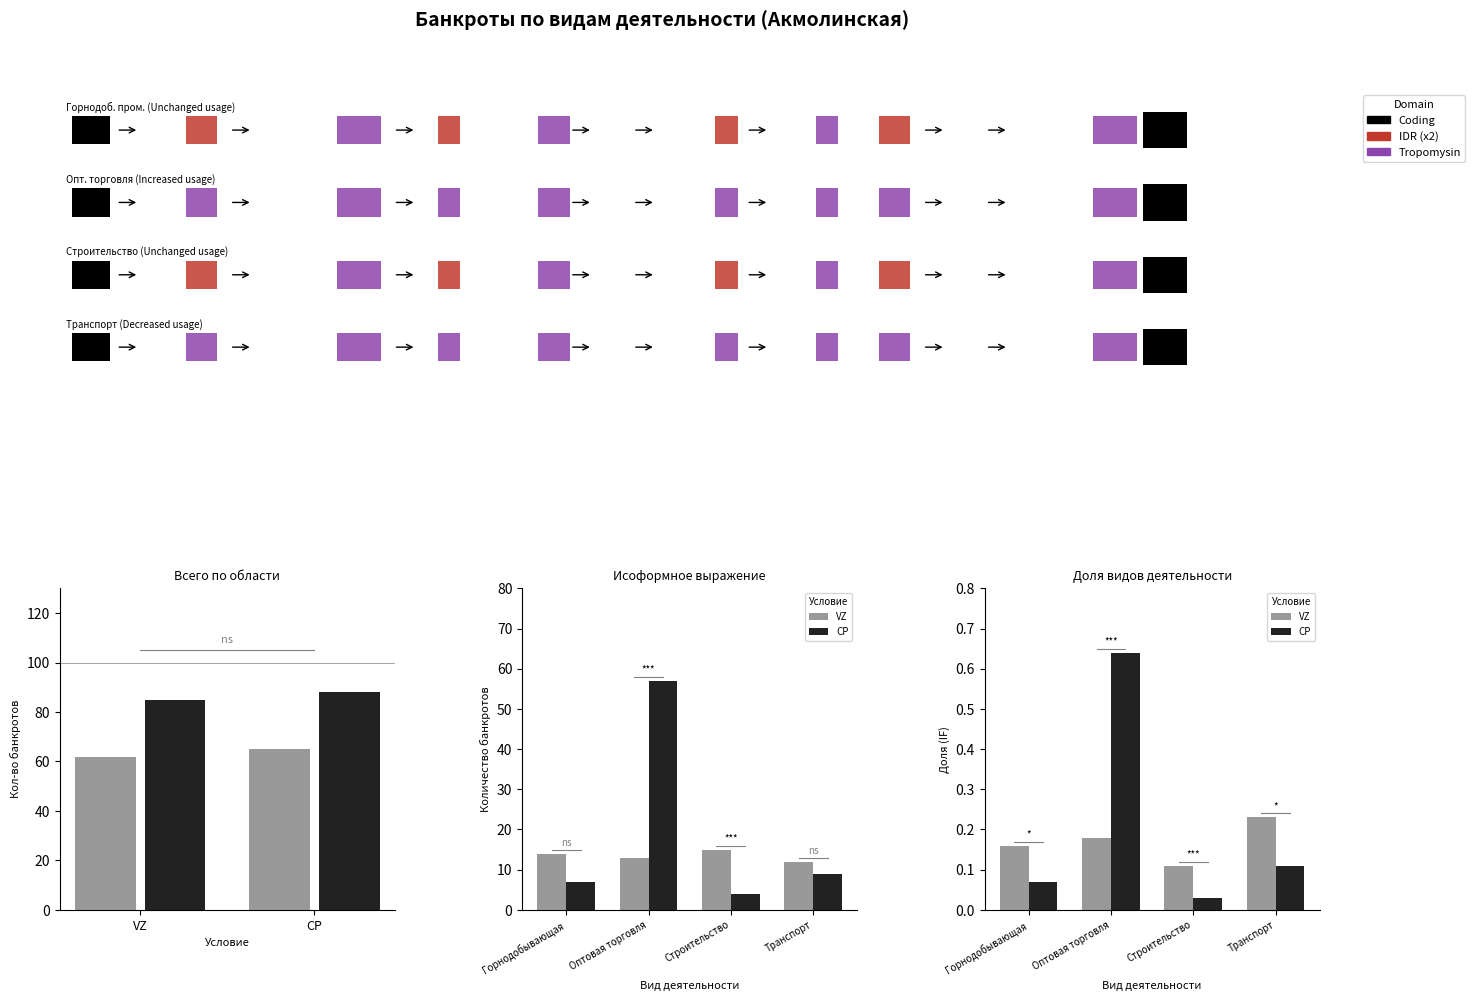

The value of VZ at Оптовая торговля is 0.1. True or false?

False